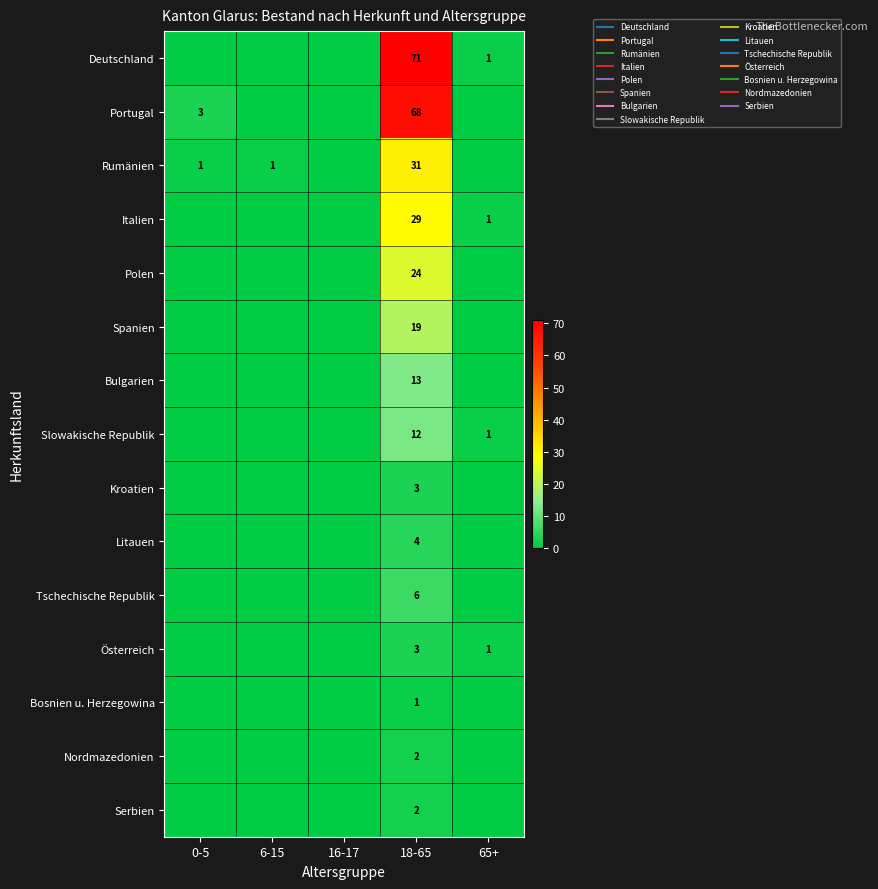

How many values in Italien are above zero?

2